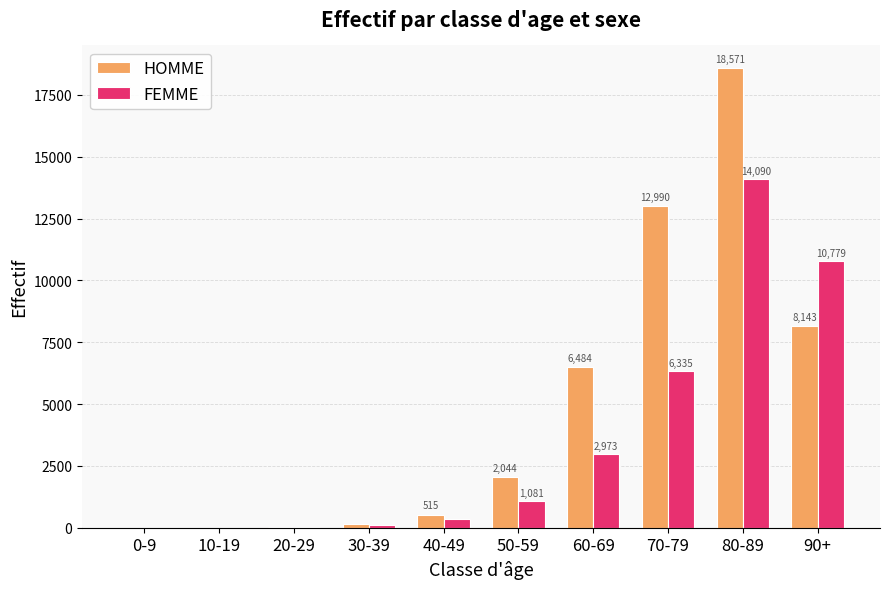

At which label is FEMME closest to 7046?

70-79